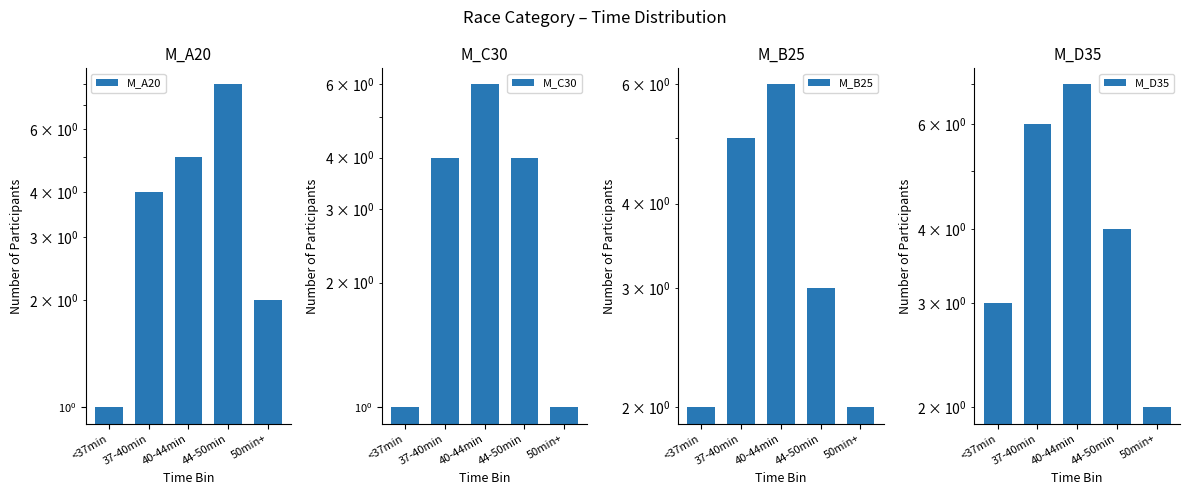

How many distinct data groups are displayed?

4